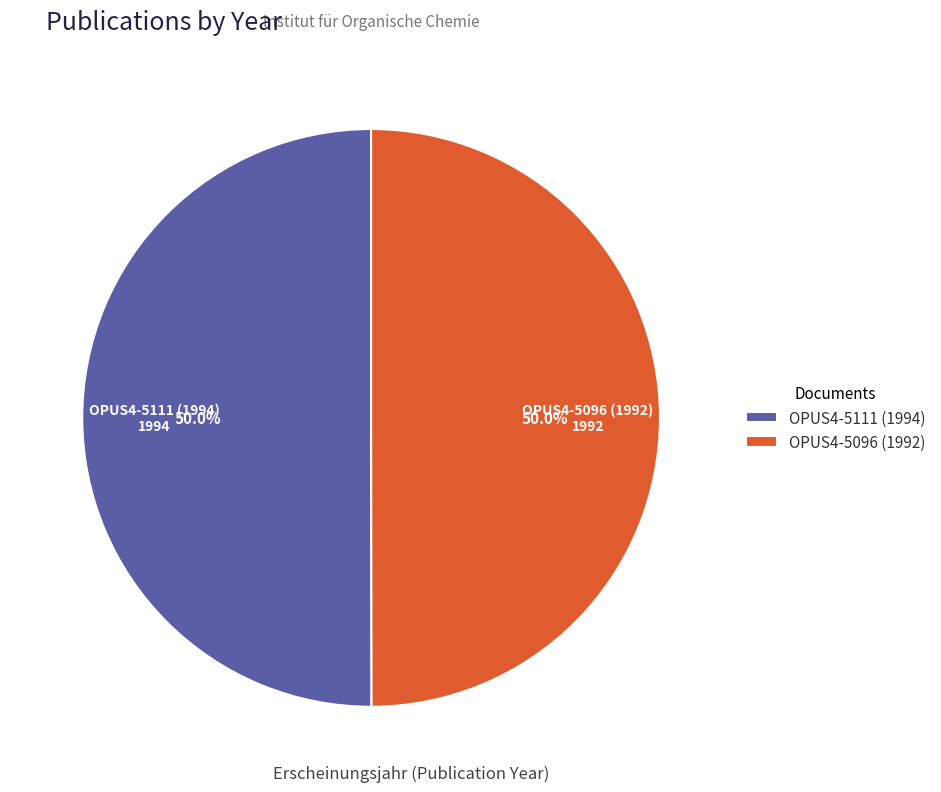

To the nearest percent, what percentage of the pie is OPUS4-5096 (1992)?

50%